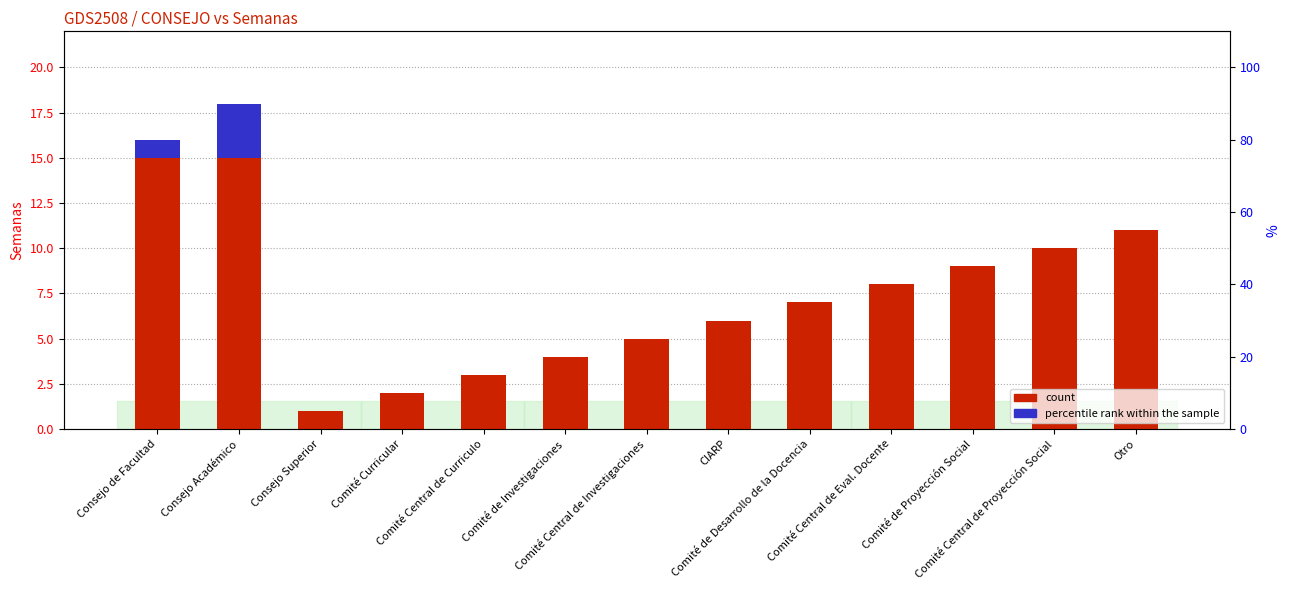

Which series has the largest total across all categories?

count